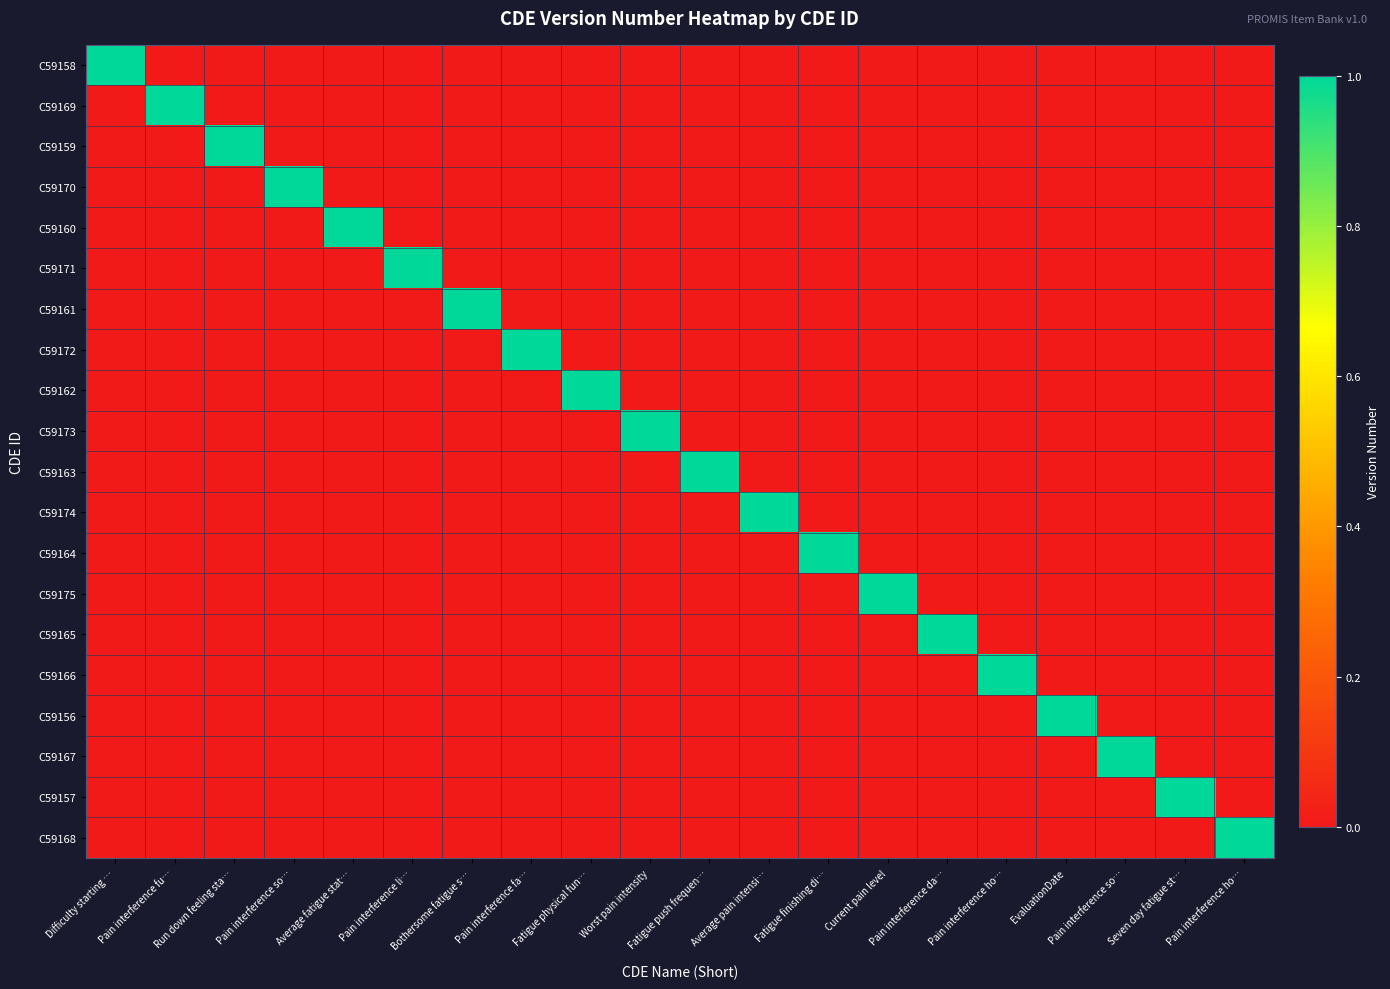

At how many categories does at least one series exceed 0?

20